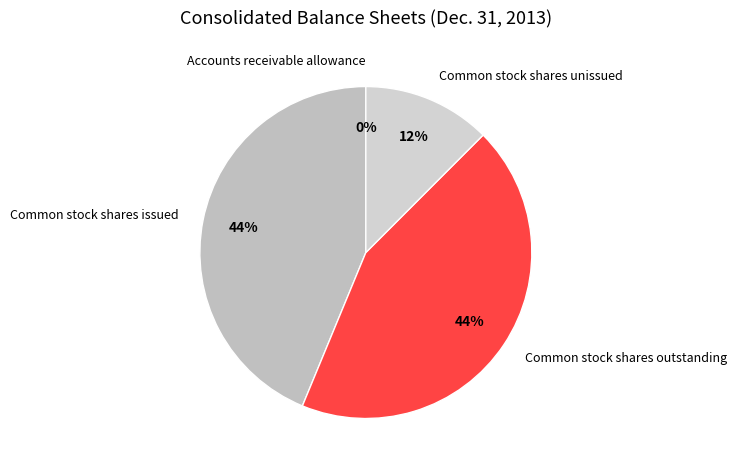

Is there any slice that represents more than half of the pie?

No